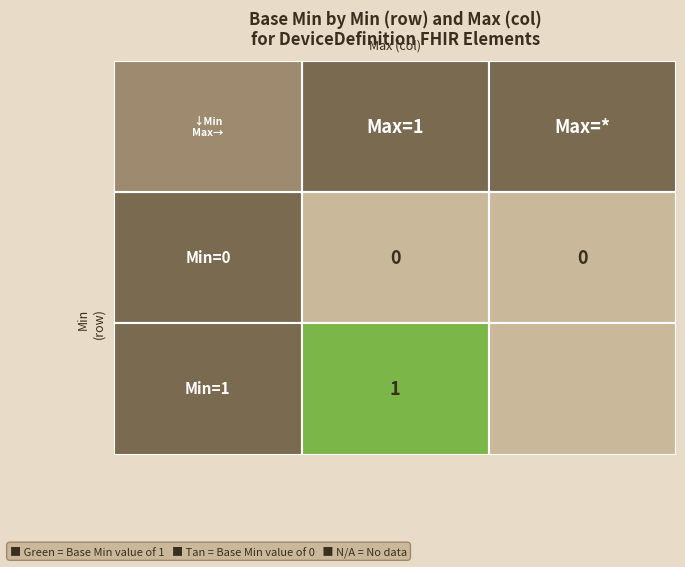

What is the total value across all series at 0?

1